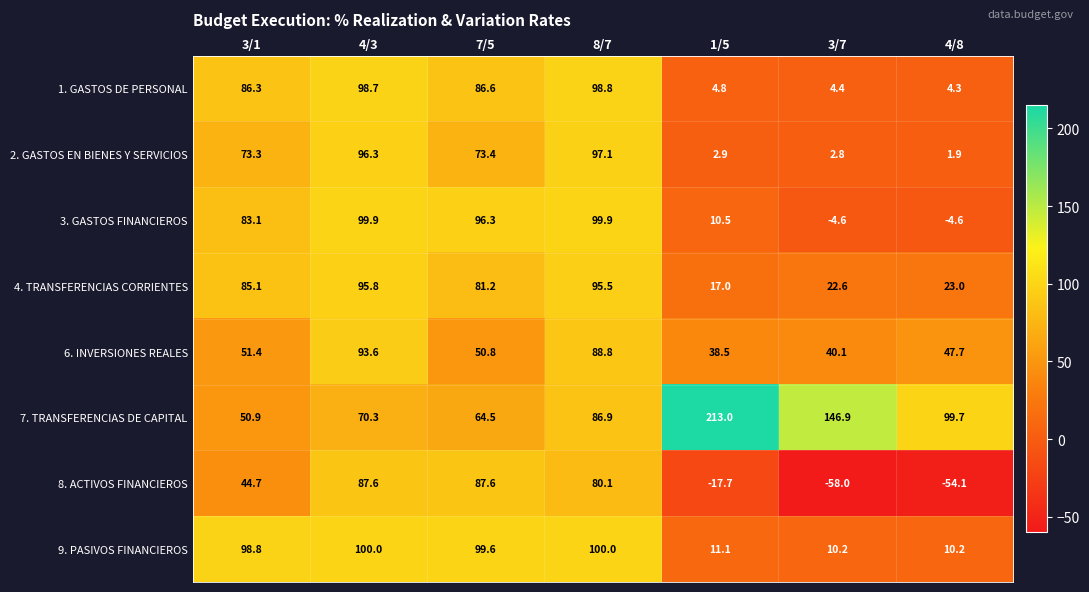

Which category has the lowest value across all series?

3/7